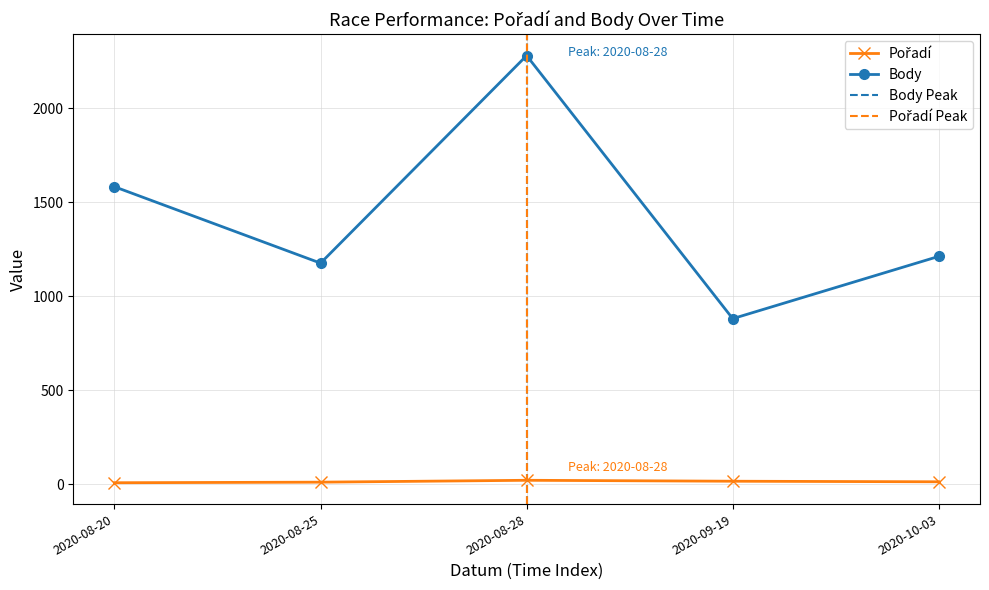

Reading left to right, list all the values displayed in this chart.

Pořadí: 9	12	22	17	14
Body: 1582	1176	2279	881	1212